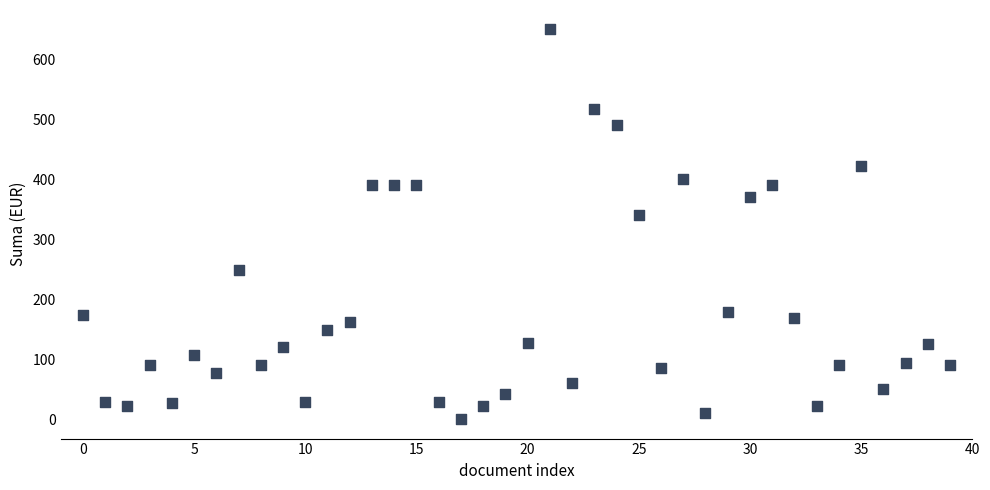

What Y value in the scatter plot is closest to 324?

340.0